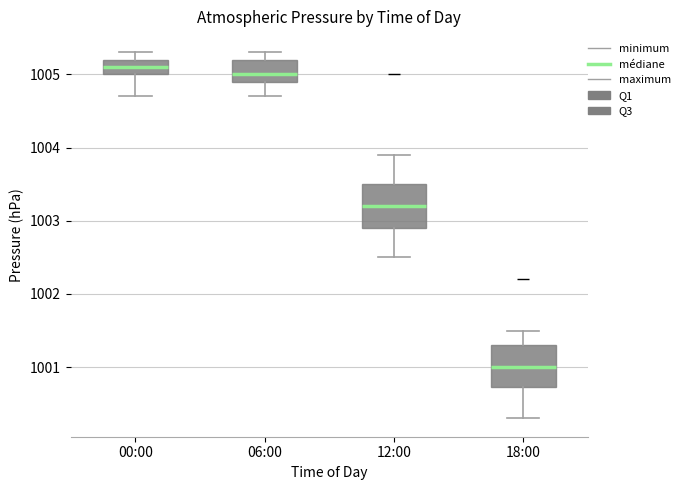

Where does the lower whisker of the box for 06:00 end on the y-axis? The values are not printed on the chart, so give them approximately, as read against the axis.

1004.7